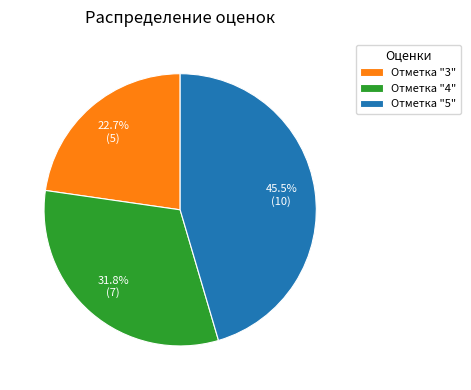

What percentage is NOT represented by Отметка "3"?

77.3%